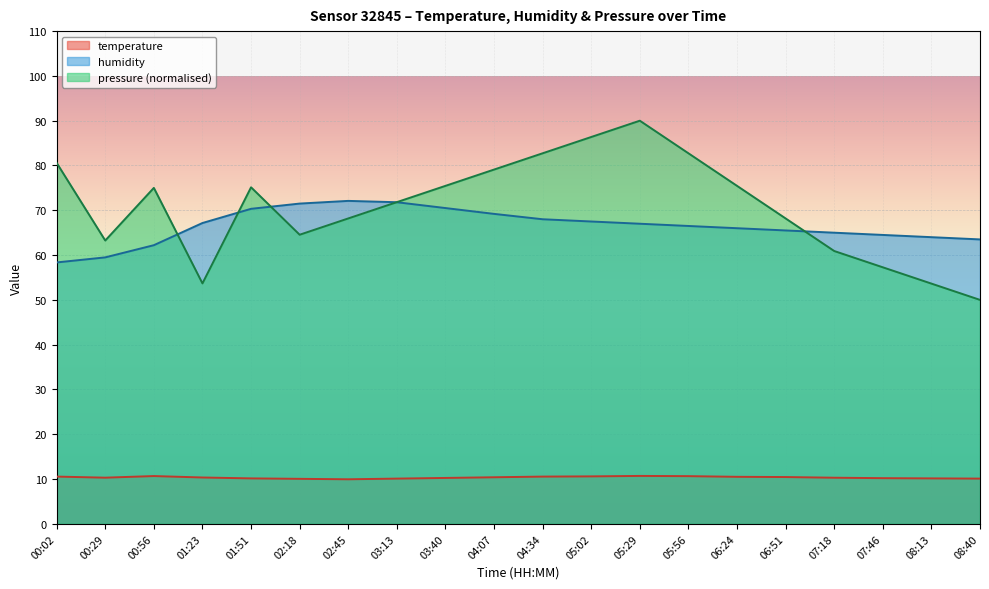

At which category does the chart reach its peak across all series?

05:29